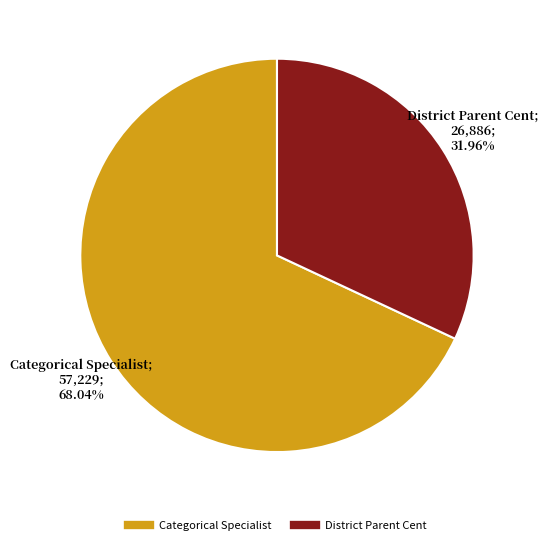

How many slices are in this pie chart?

2